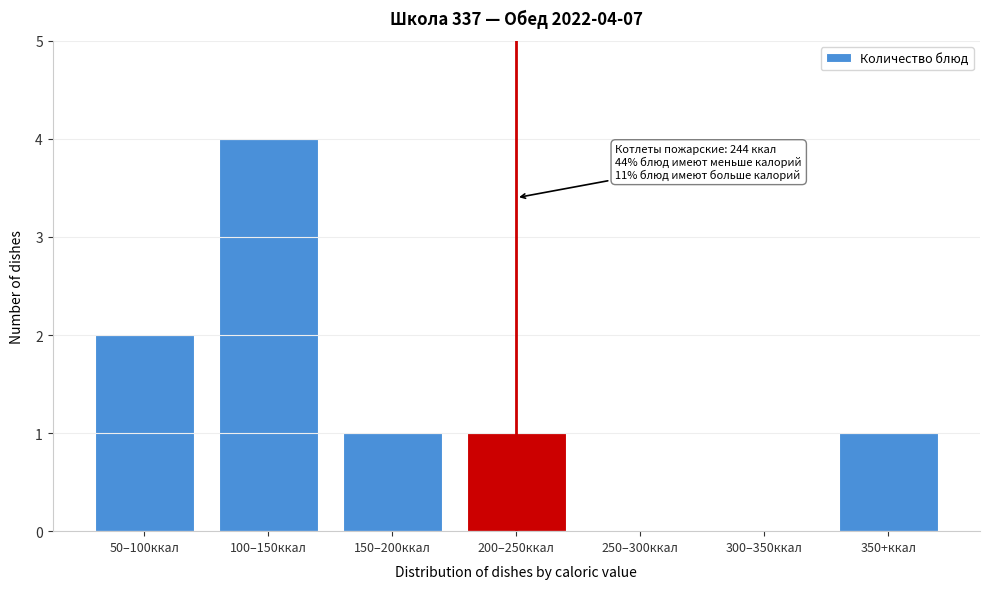

Reading left to right, extract all data points from this chart.

50–100ккал=2	100–150ккал=4	150–200ккал=1	200–250ккал=1	250–300ккал=0	300–350ккал=0	350+ккал=1